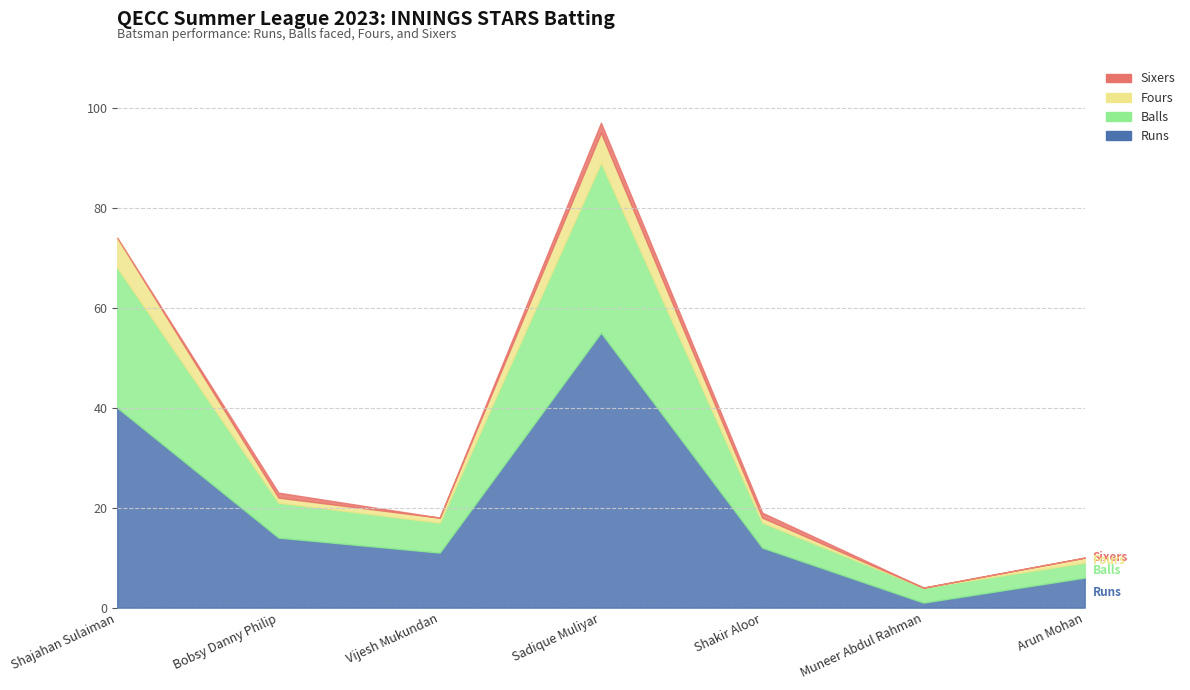

Where do Runs and Balls first cross each other?

Shakir Aloor and Muneer Abdul Rahman